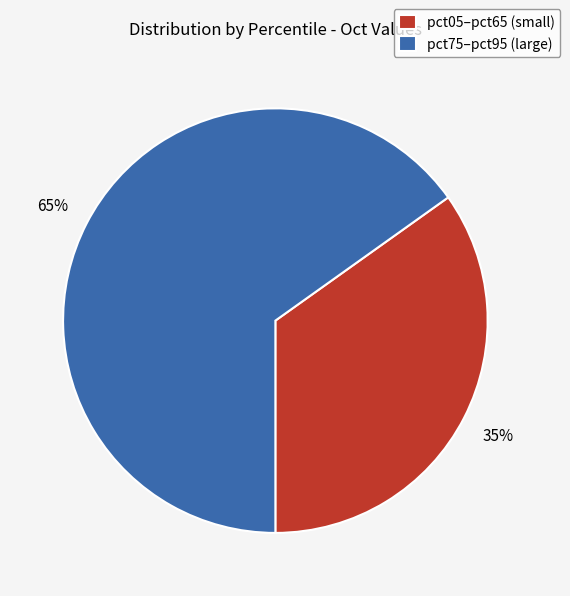

Does any single category account for the majority?

Yes